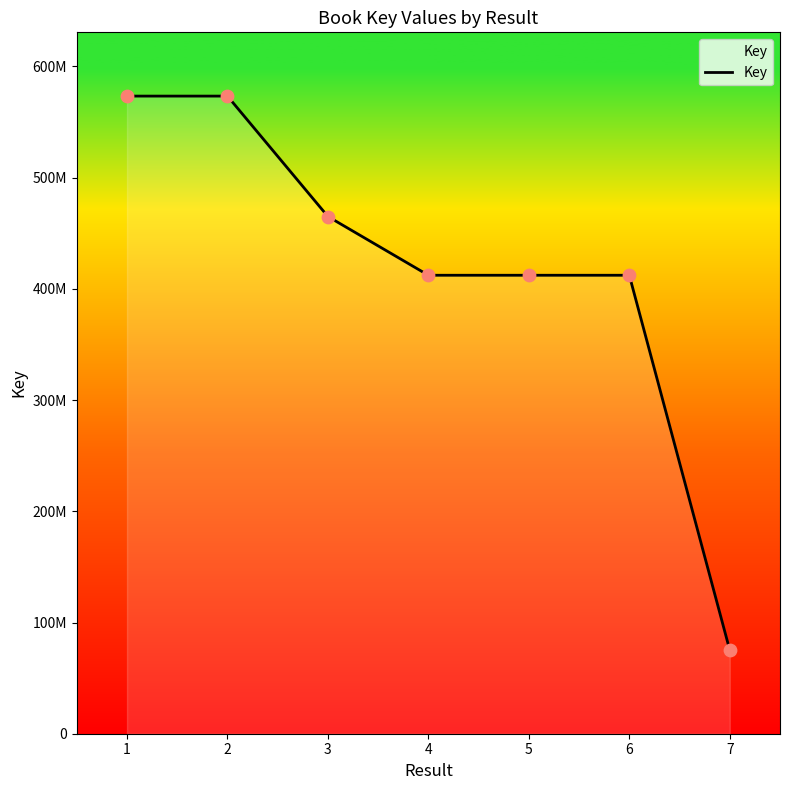

What is the ratio of the value at 5 to the value at 6?

1.0